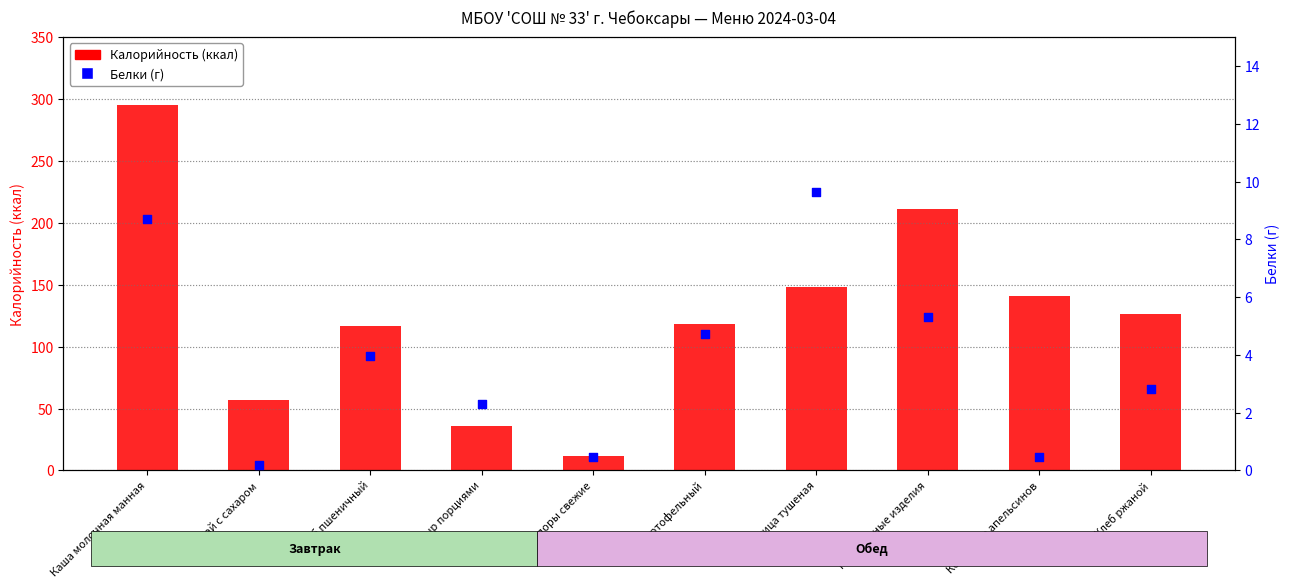

At which category is the sum across all series the highest?

Каша молочная манная